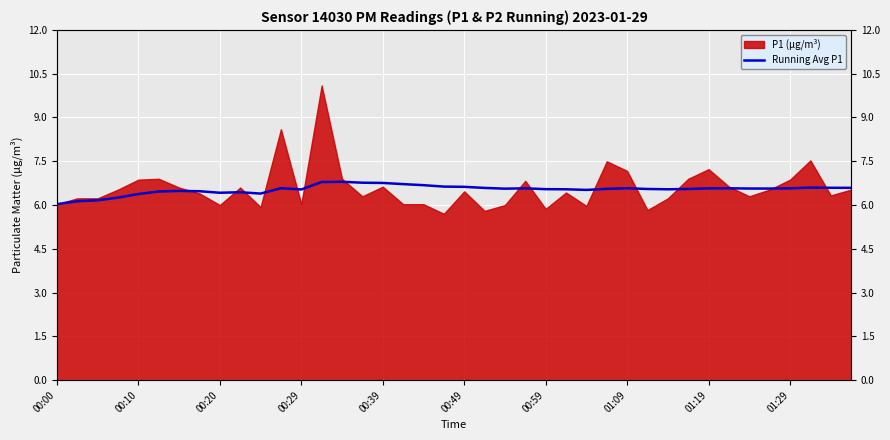

What is the label of the 14th point from the right?

26